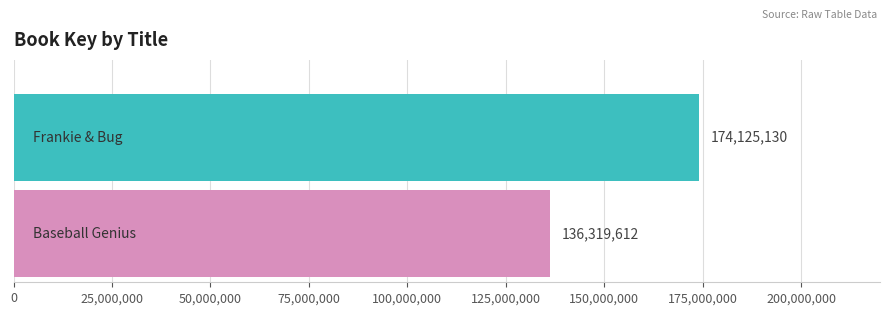

What is the smallest value displayed?

136319612